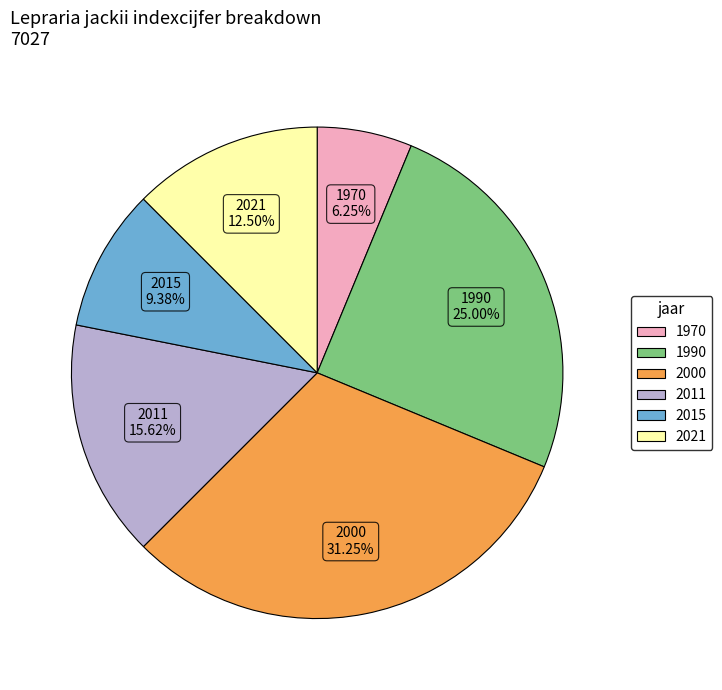

Count the number of slices in the pie.

6